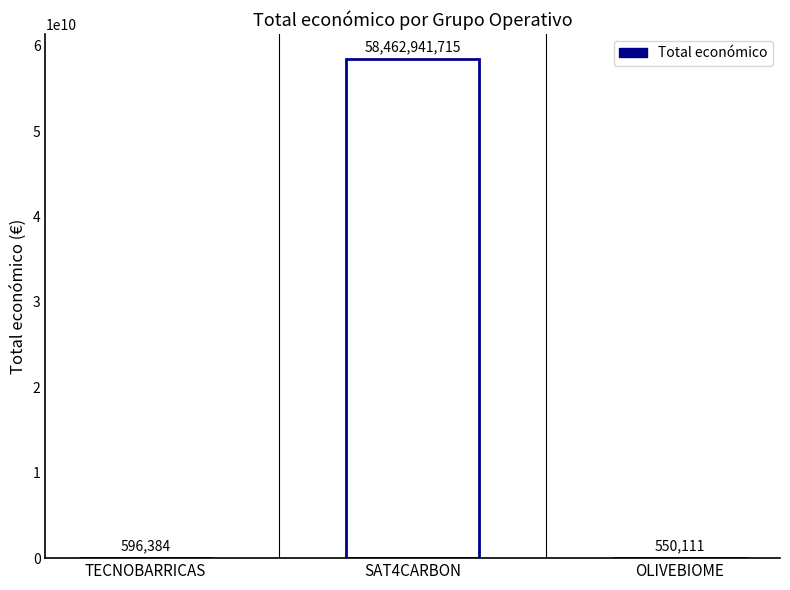

Rank the categories by value from lowest to highest.

OLIVEBIOME, TECNOBARRICAS, SAT4CARBON